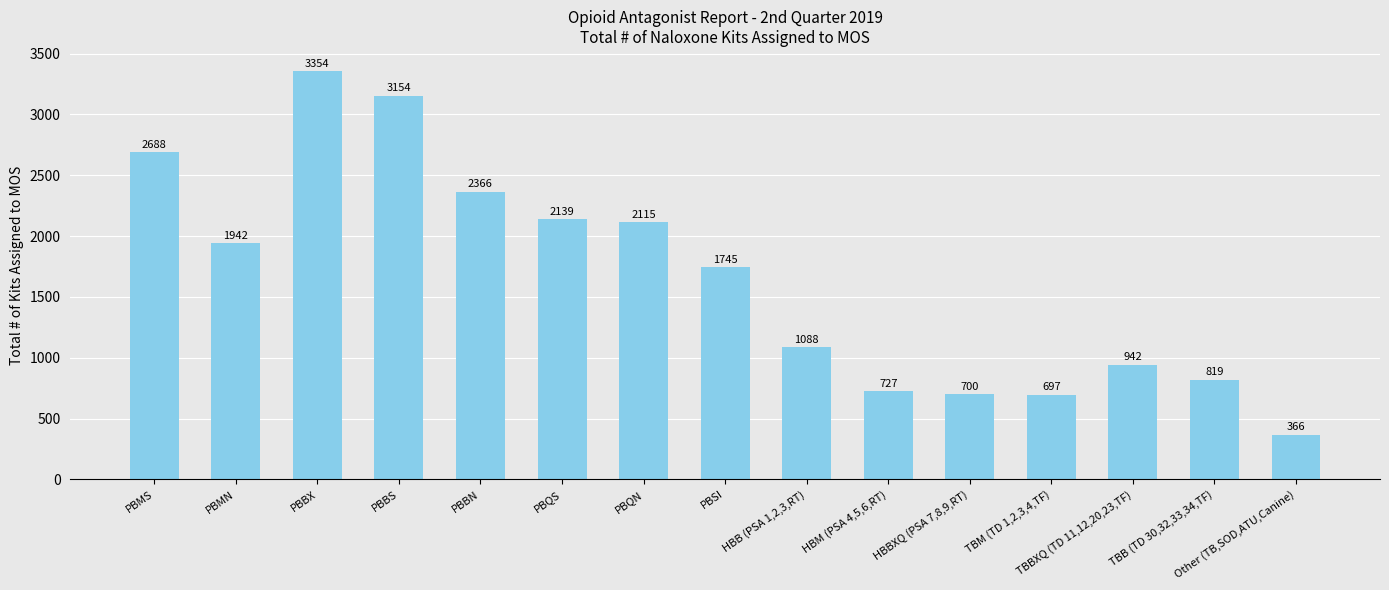

Is it true that the value at TBB (TD 30,32,33,34,TF) is 819?

True